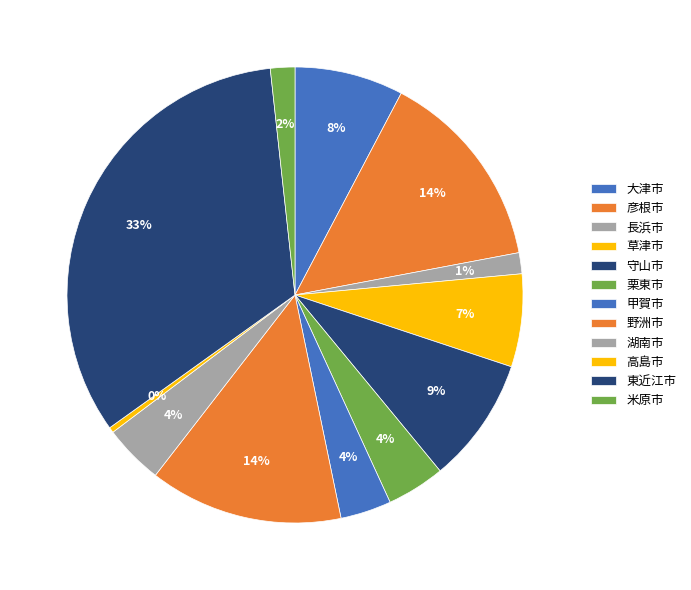

Does 米原市 represent more than half of the total?

No